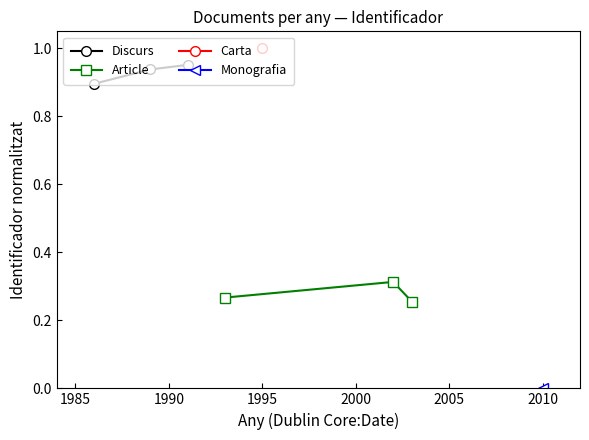

What is the maximum value shown in the chart?

1.0